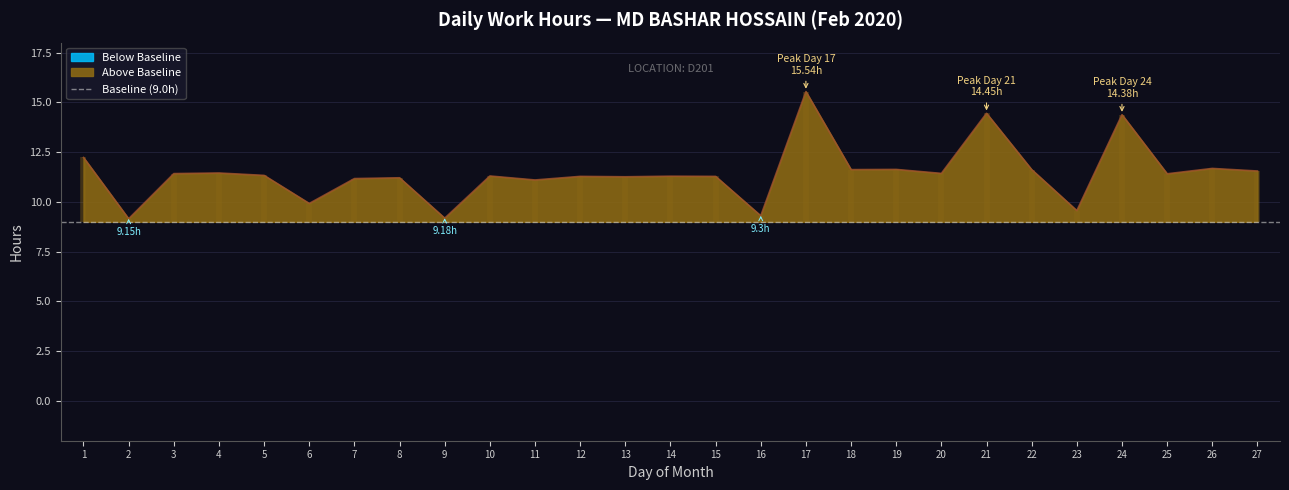

What is the change in value from 9 to 18?

+2.4